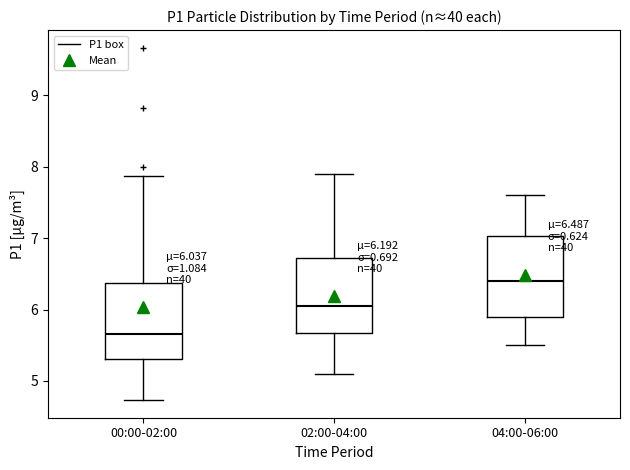

Which box's median line is the lowest?

00:00-02:00